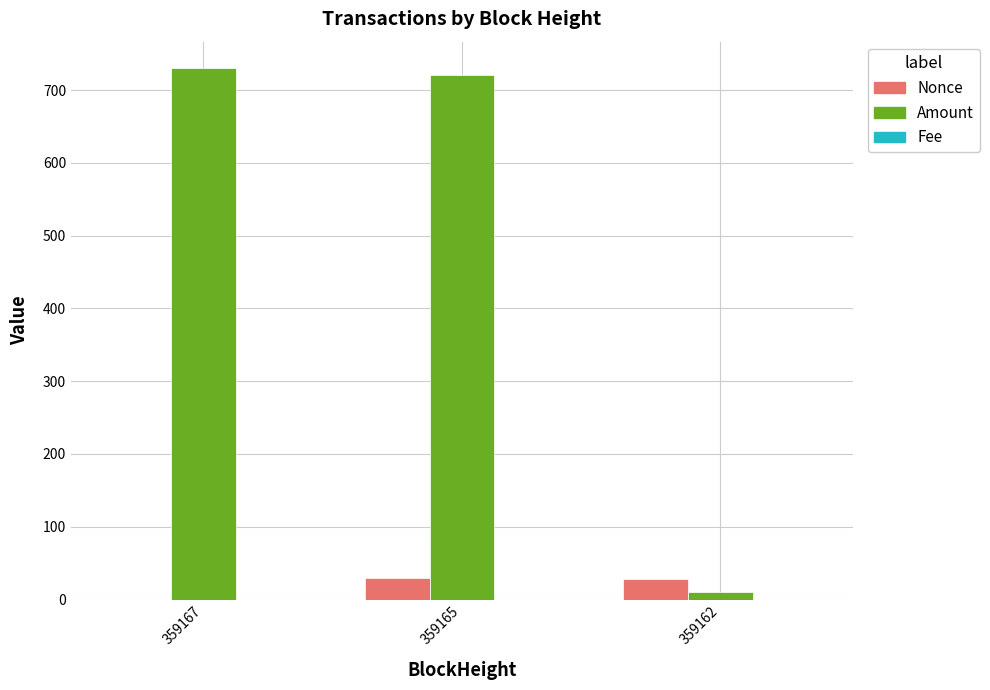

Which series has the largest total across all categories?

Amount